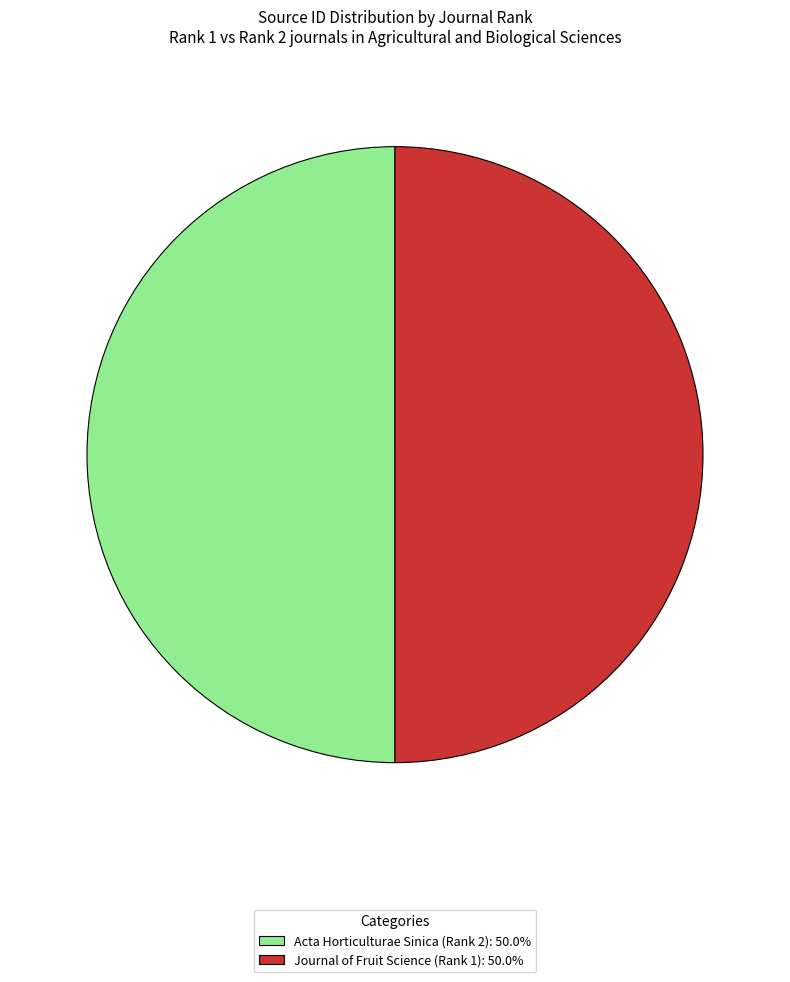

Is the sum of Acta Horticulturae Sinica (Rank 2): 50.0% and Journal of Fruit Science (Rank 1): 50.0% greater than half?

Yes